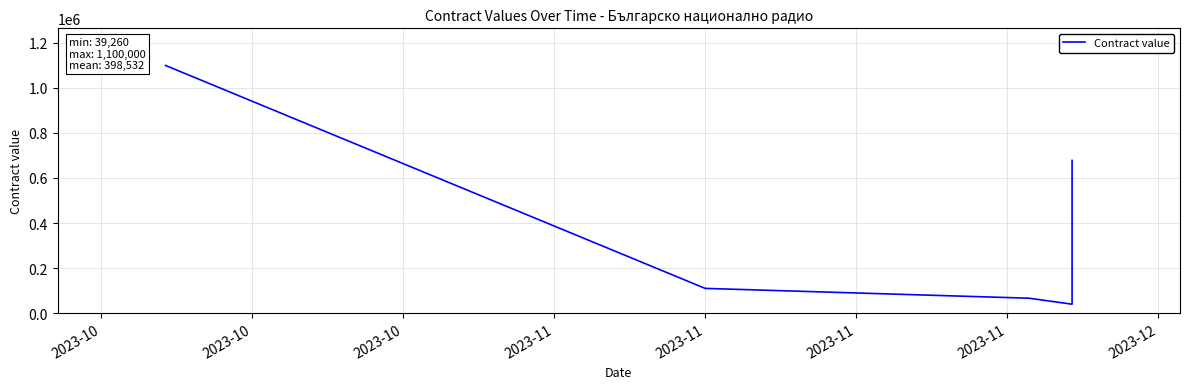

What is the difference between the maximum and minimum values?

1060740